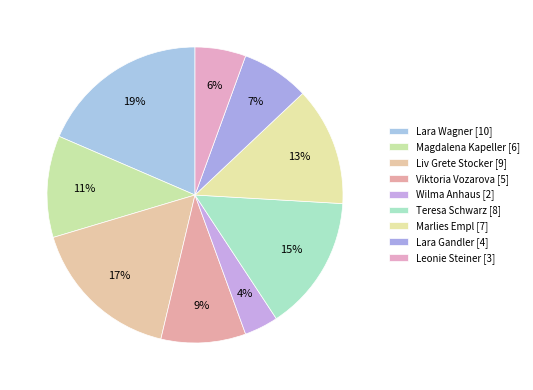

How many segments does this pie chart have?

9